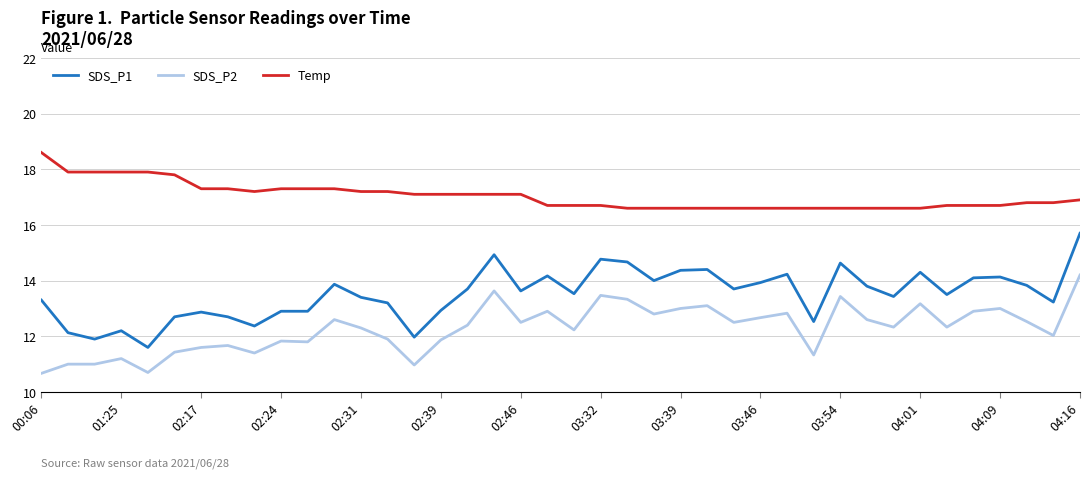

What is the difference between the maximum and minimum values in the Temp series?

2.0